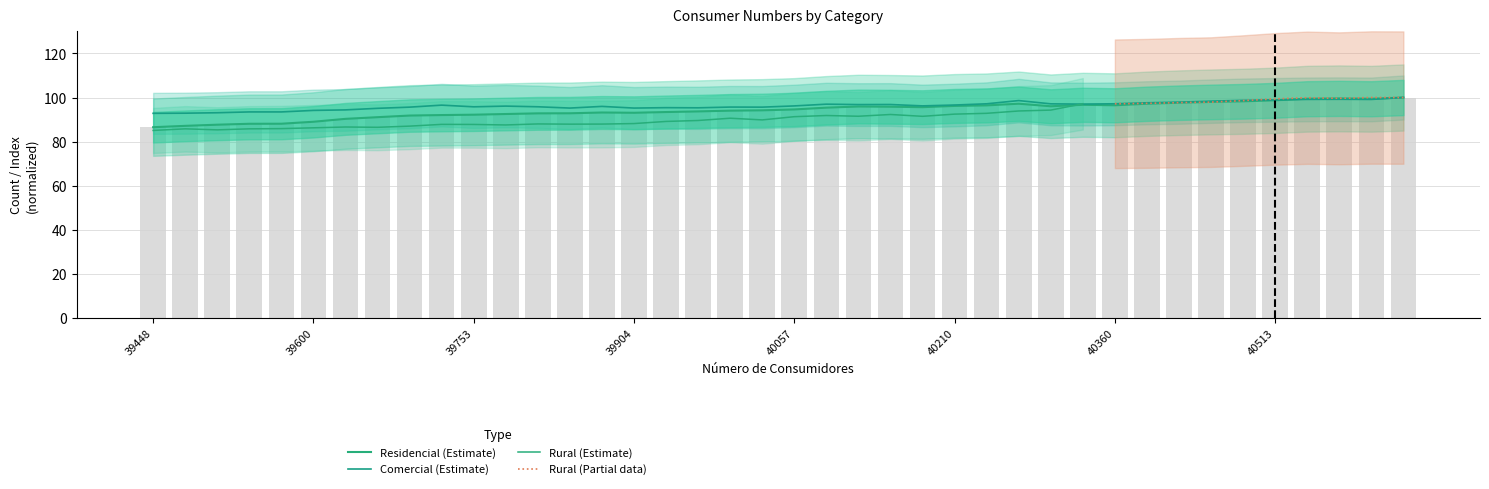

Are the bars horizontal?

No